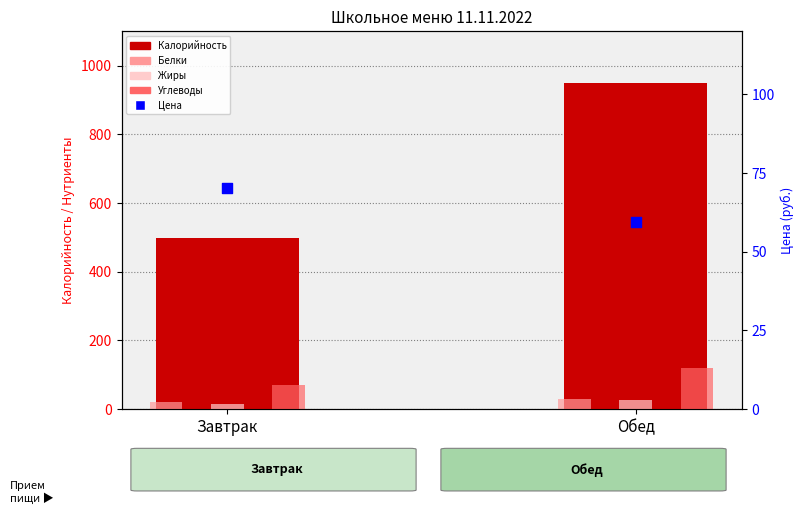

Which series reaches the minimum Y coordinate?

Жиры